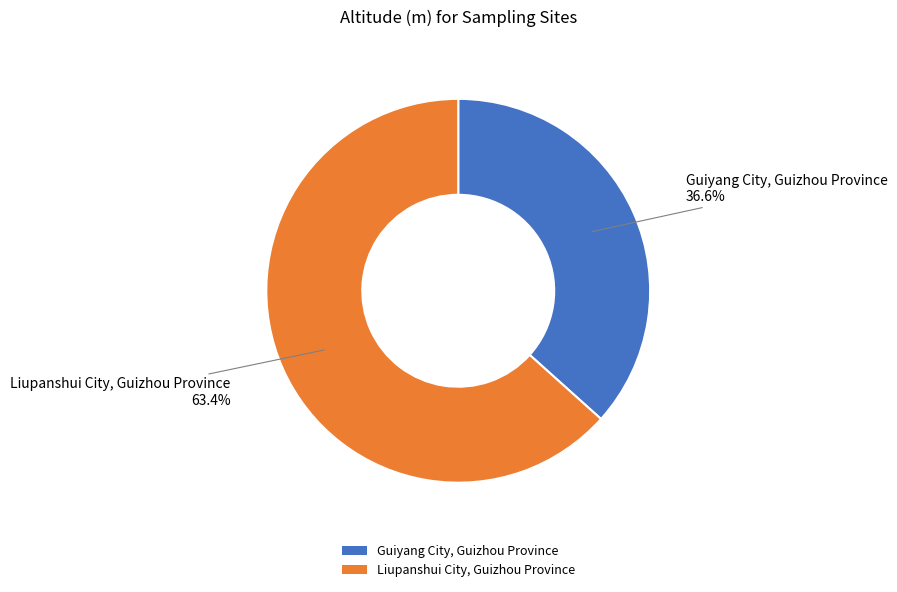

Which category has the biggest portion of the pie?

Liupanshui City, Guizhou Province